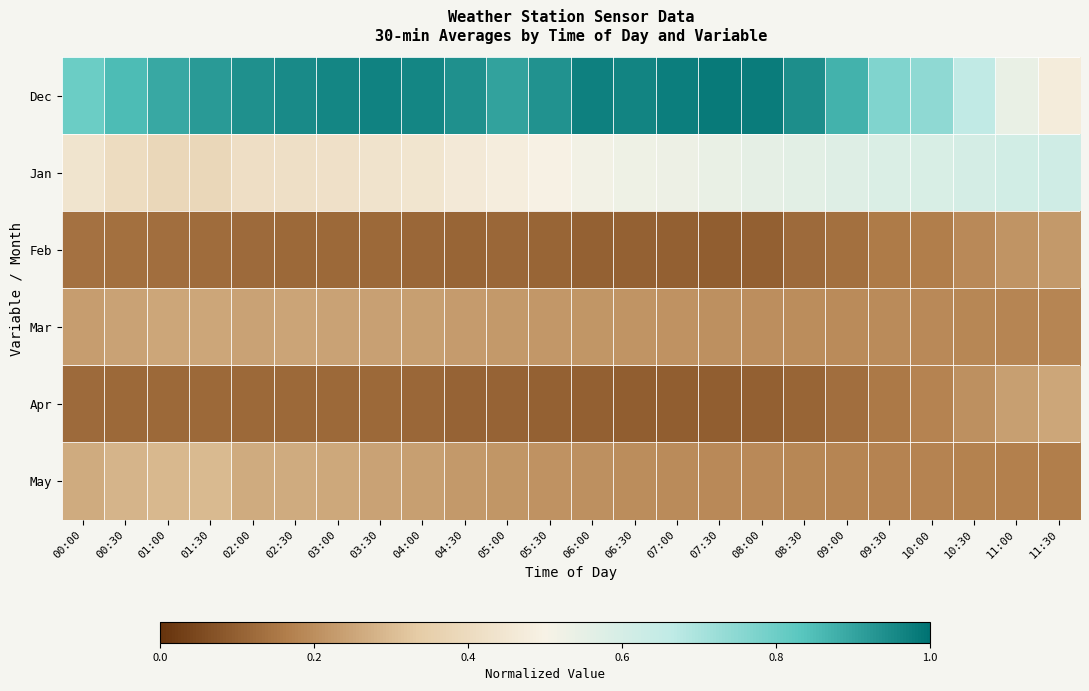

How many categories are shown in the chart?

24